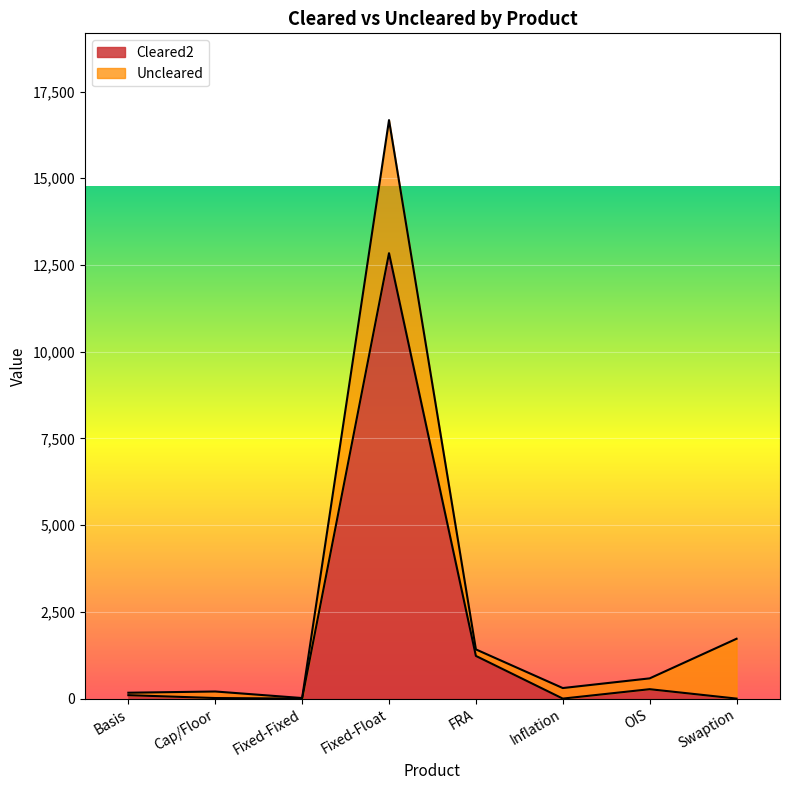

At which category does the data reach its first local valley?

Fixed-Fixed